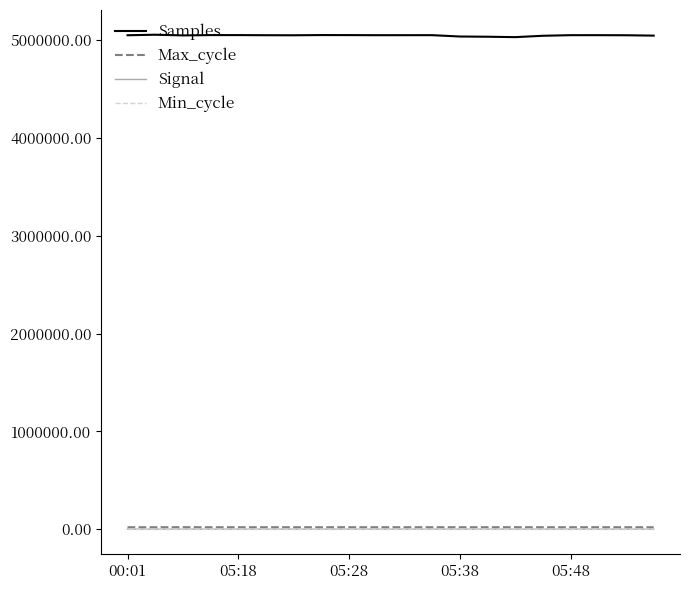

True or false: Max_cycle and Samples cross at least once.

False